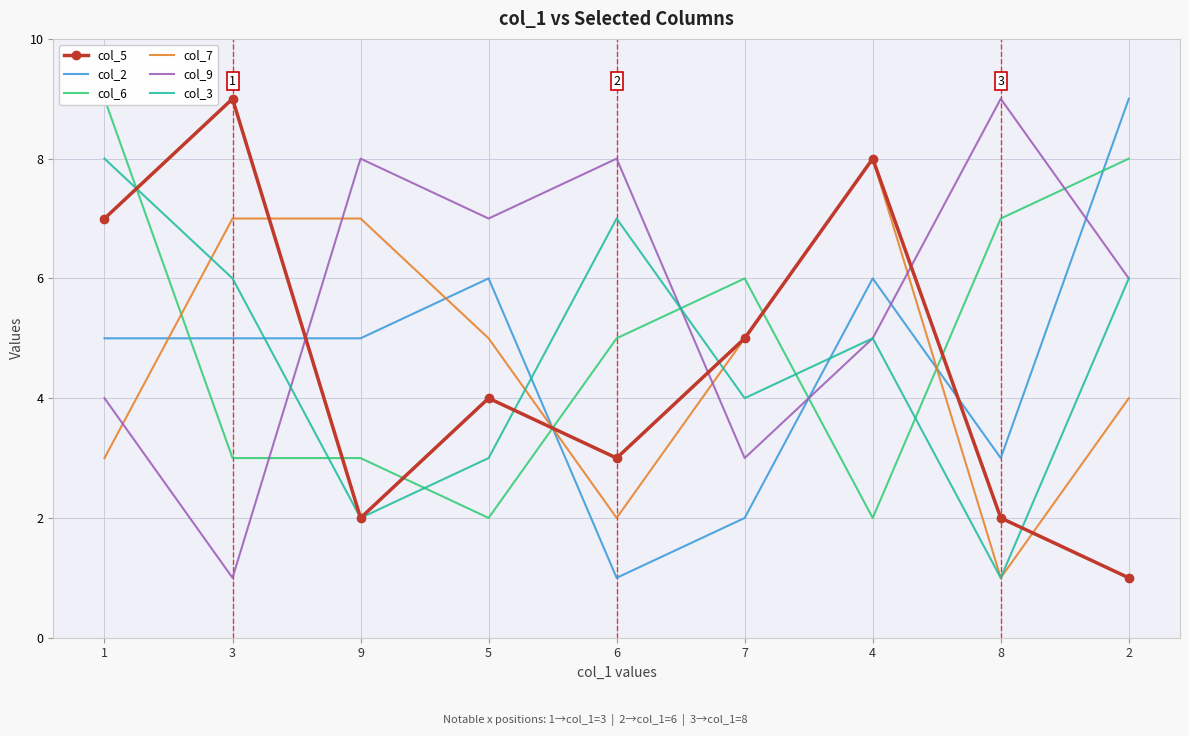

Count the col_6 values in the range 3 to 7.

5